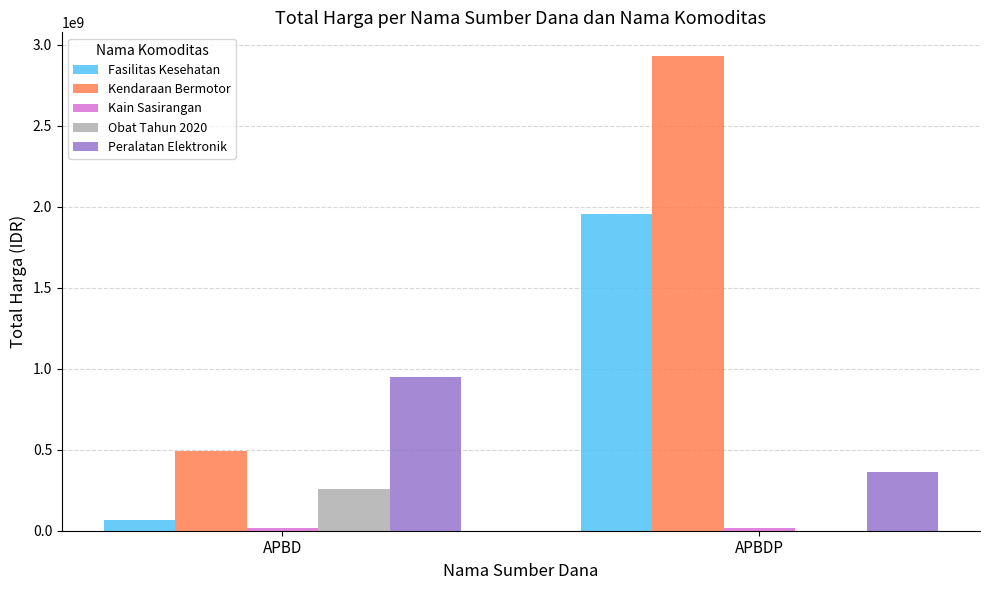

How many groups of bars are there?

2